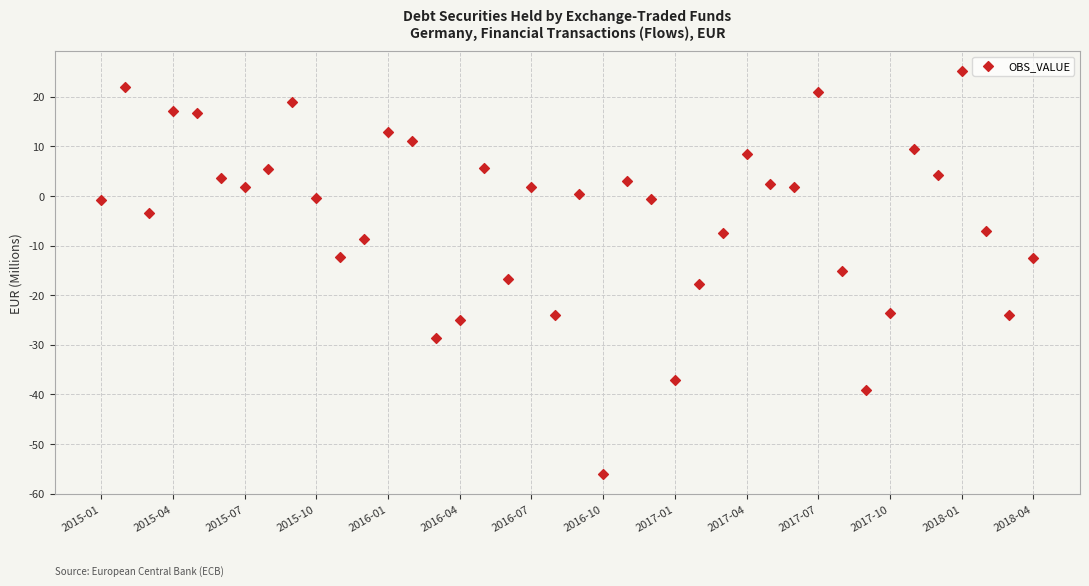

What is the range of Y values (max minus min)?

81.2